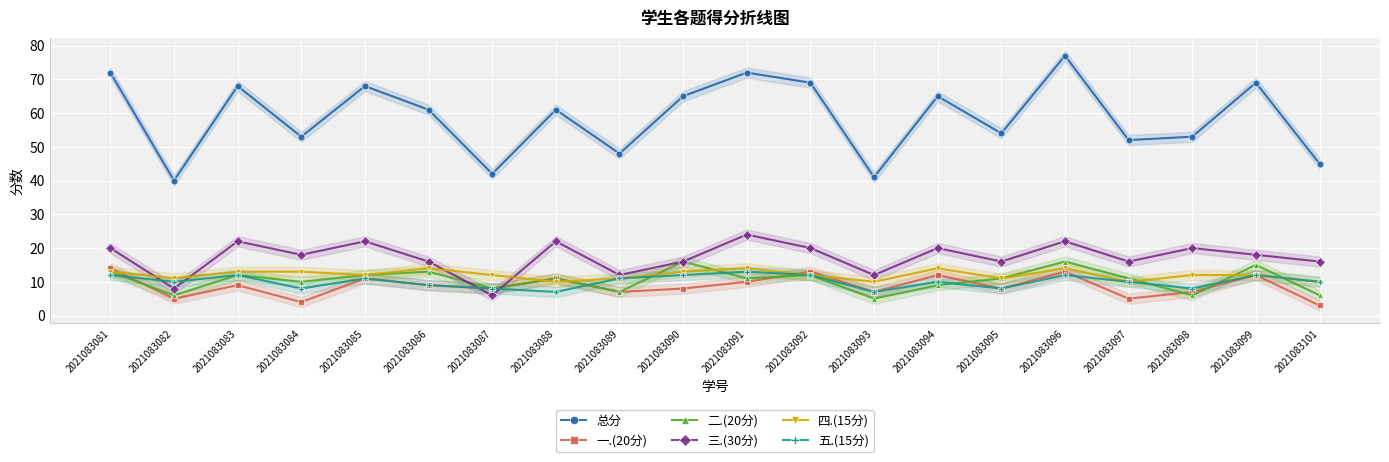

How many data points does each series have?

20